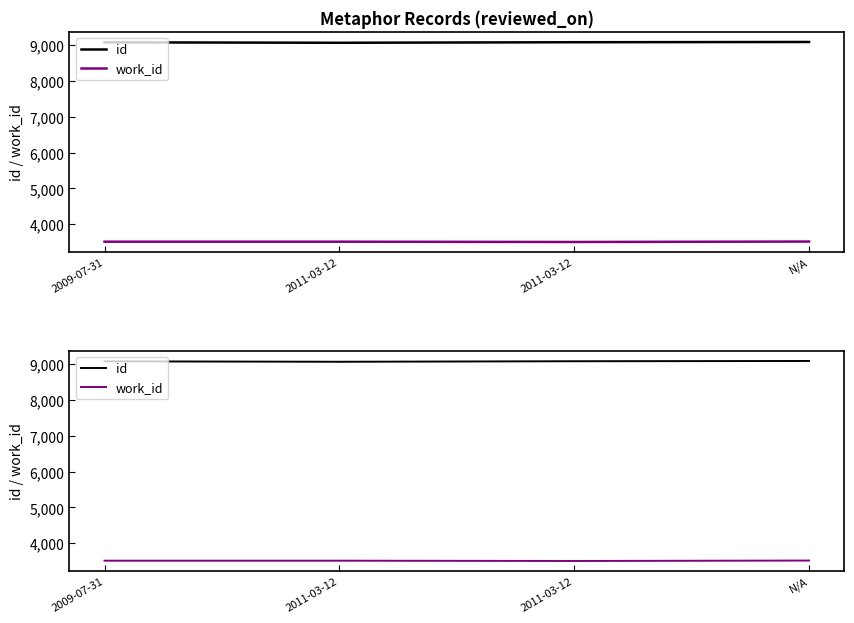

What is the sum of the work_id values at 2011-03-12 and 2009-07-31?

7020